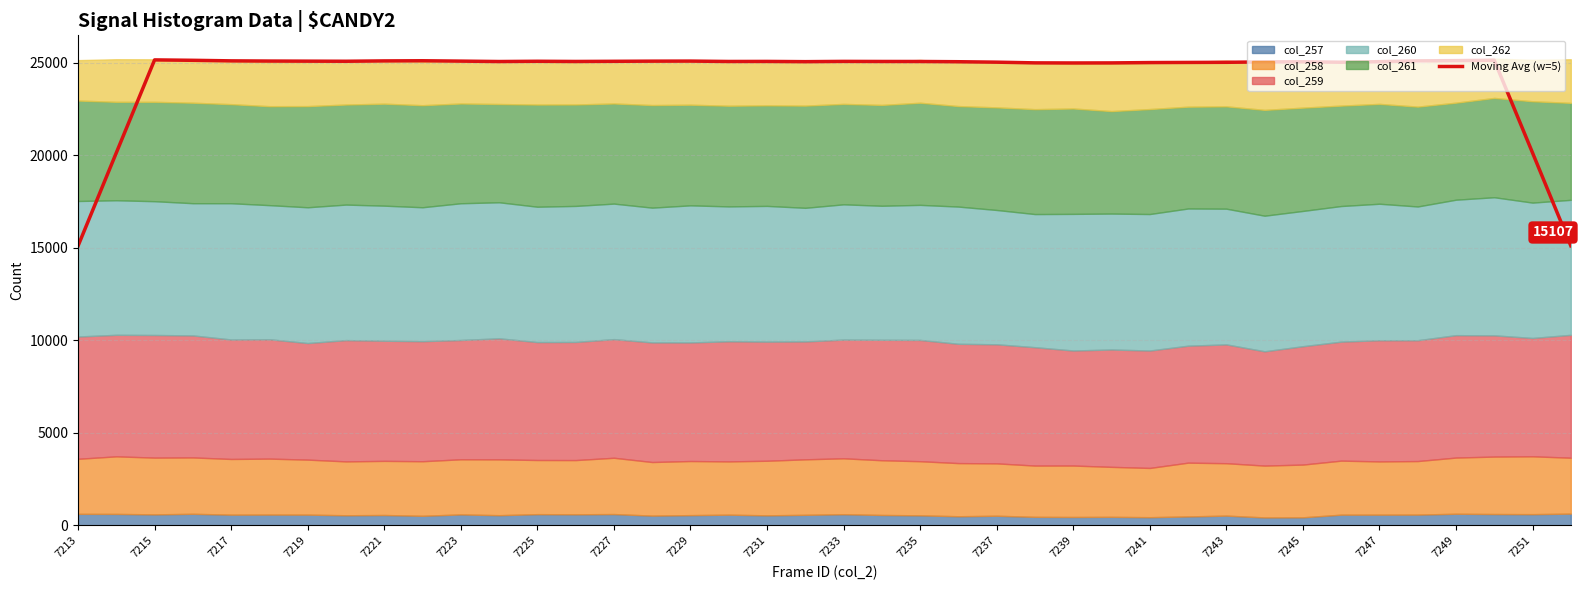

The value of Moving Avg (w=5) at 7221 is 25089.8. True or false?

True